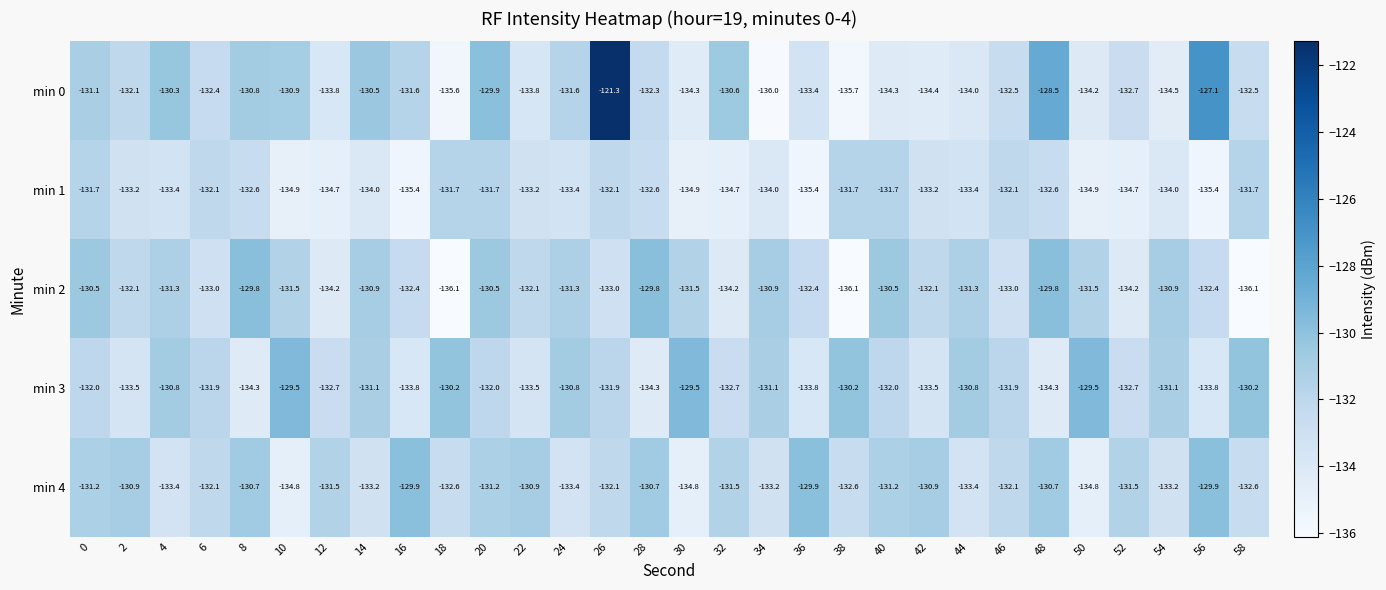

List the series in order of their peak value, highest first.

min 0, min 3, min 2, min 4, min 1